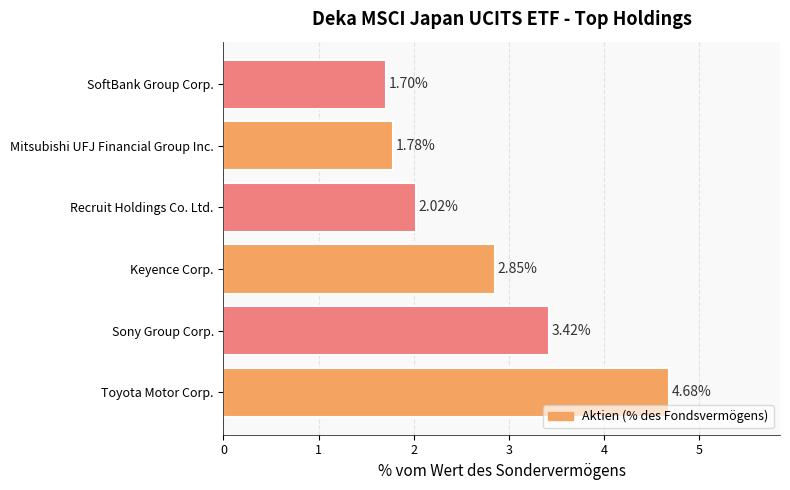

Count the number of values greater than 2.

4